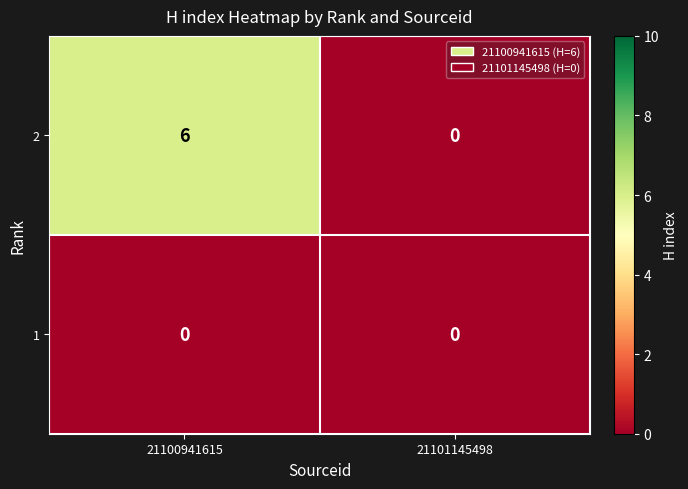

At 21100941615, list the series in order from largest to smallest.

2, 1